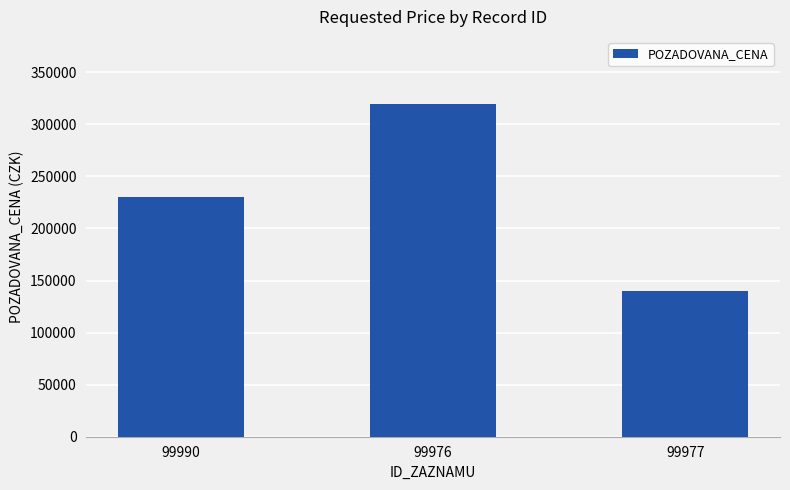

Reading left to right, list all the values displayed in this chart.

99990=230000	99976=320000	99977=140290